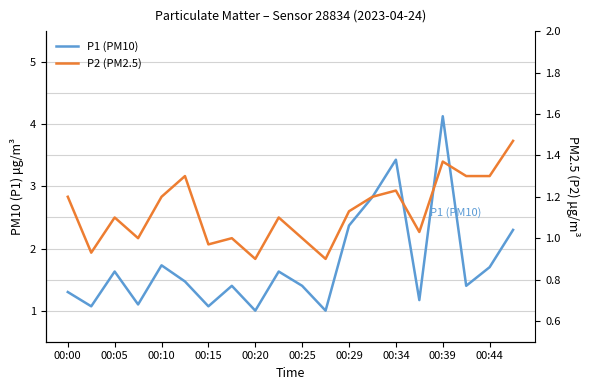

Count the number of categories in the chart.

20